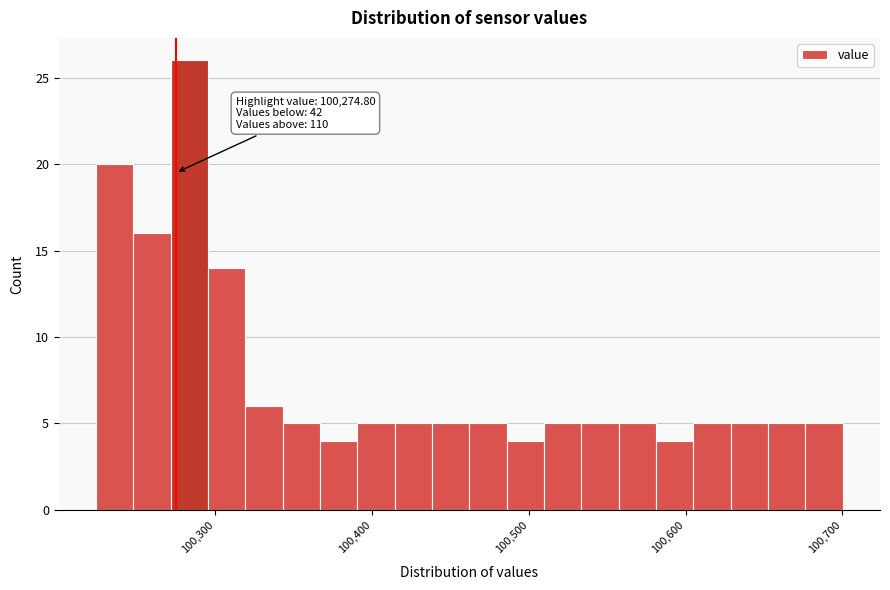

Around what value on the x-axis is the tallest bar? Give the approximate position of its centre, as read against the axis.

100280